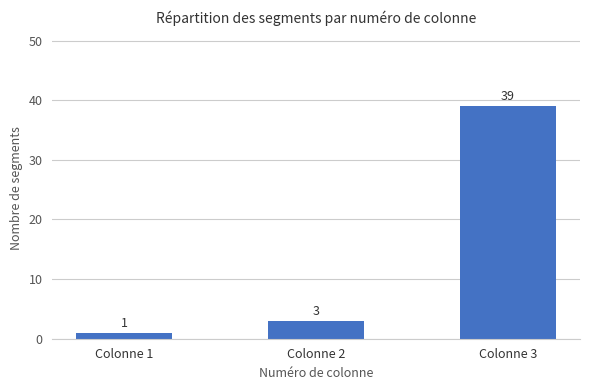

Where is the data nearest to the value 20?

Colonne 2